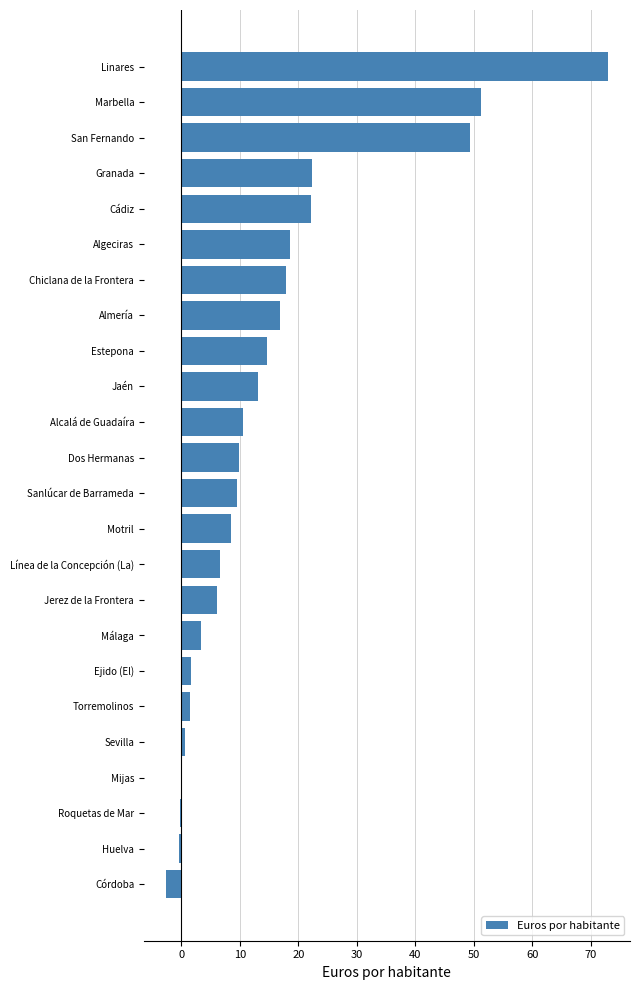

Which category has the highest value across all series?

Linares